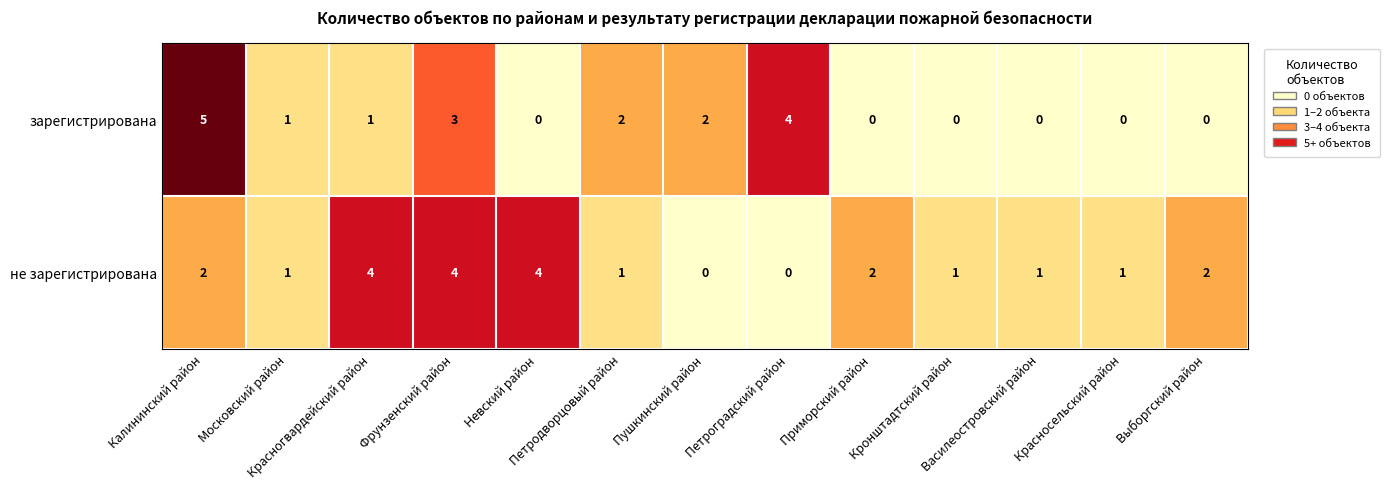

Count the number of data series in this chart.

2